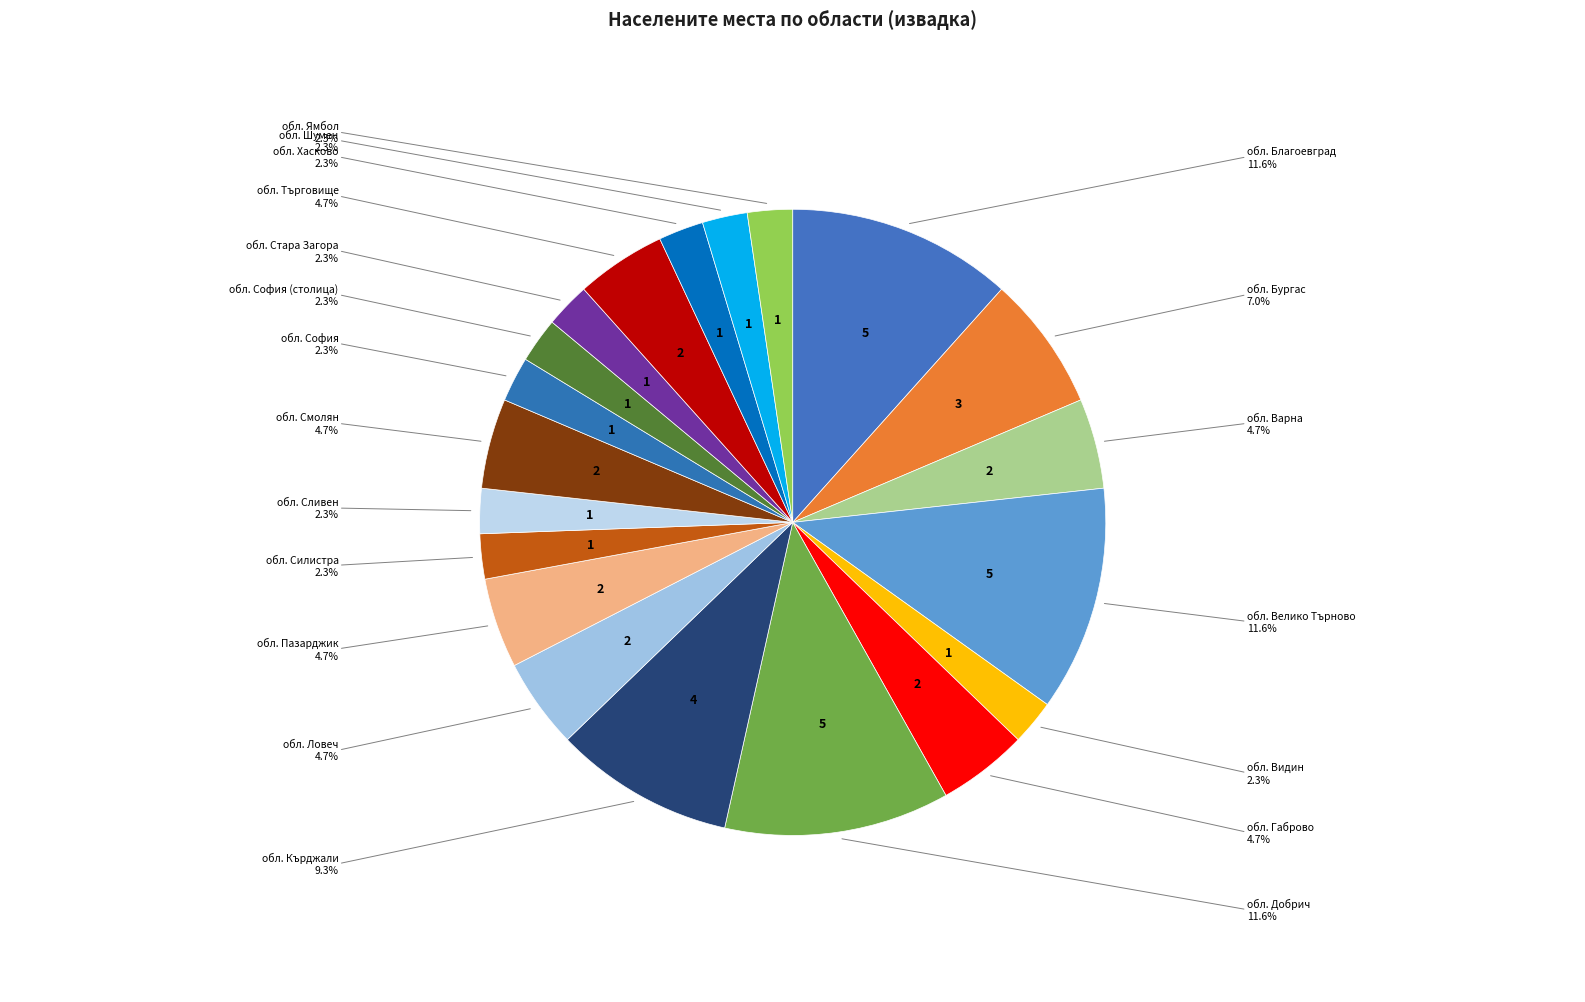

How many segments does this pie chart have?

20